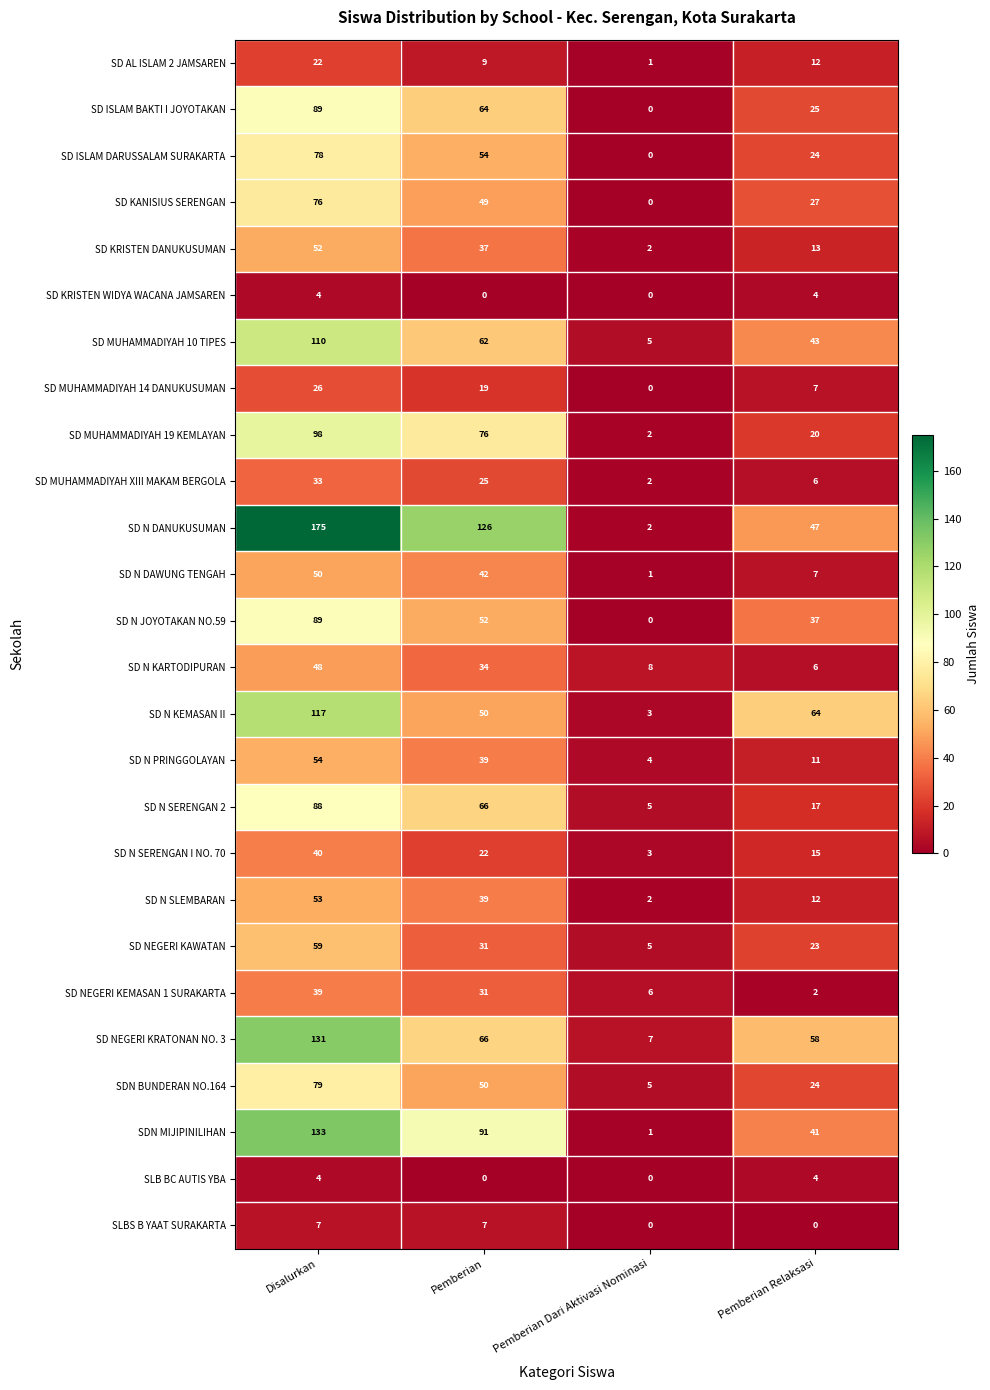

Is it true that SD MUHAMMADIYAH 14 DANUKUSUMAN equals 7 at Pemberian Relaksasi?

True